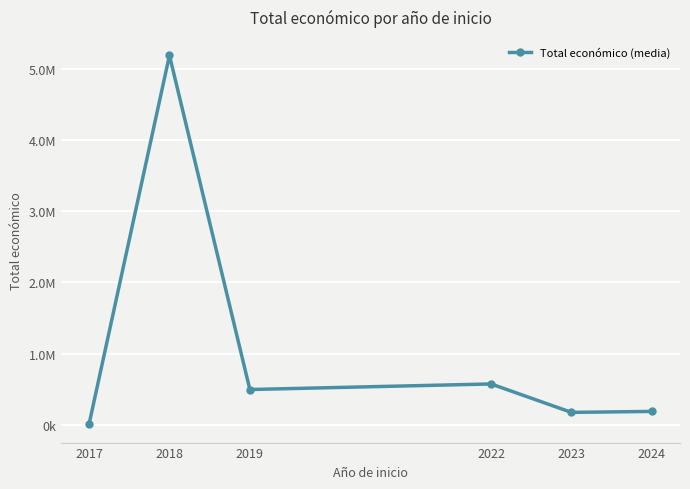

Rank the categories by value from highest to lowest.

2018, 2022, 2019, 2024, 2023, 2017